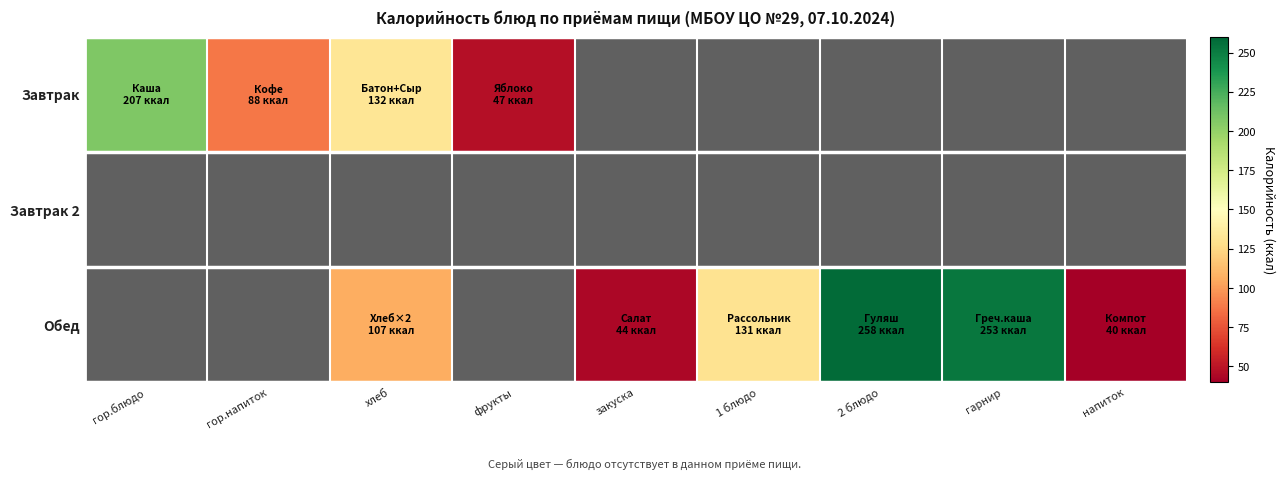

Reading right to left, transcribe all the data shown in this chart.

Завтрак: напиток=0.0	гарнир=0.0	2 блюдо=0.0	1 блюдо=0.0	закуска=0.0	фрукты=47.0	хлеб=132.3	гор.напиток=88.0	гор.блюдо=207.0
Завтрак 2: напиток=0.0	гарнир=0.0	2 блюдо=0.0	1 блюдо=0.0	закуска=0.0	фрукты=0.0	хлеб=0.0	гор.напиток=0.0	гор.блюдо=0.0
Обед: напиток=40.0	гарнир=253.0	2 блюдо=258.0	1 блюдо=131.0	закуска=44.0	фрукты=0.0	хлеб=106.7	гор.напиток=0.0	гор.блюдо=0.0